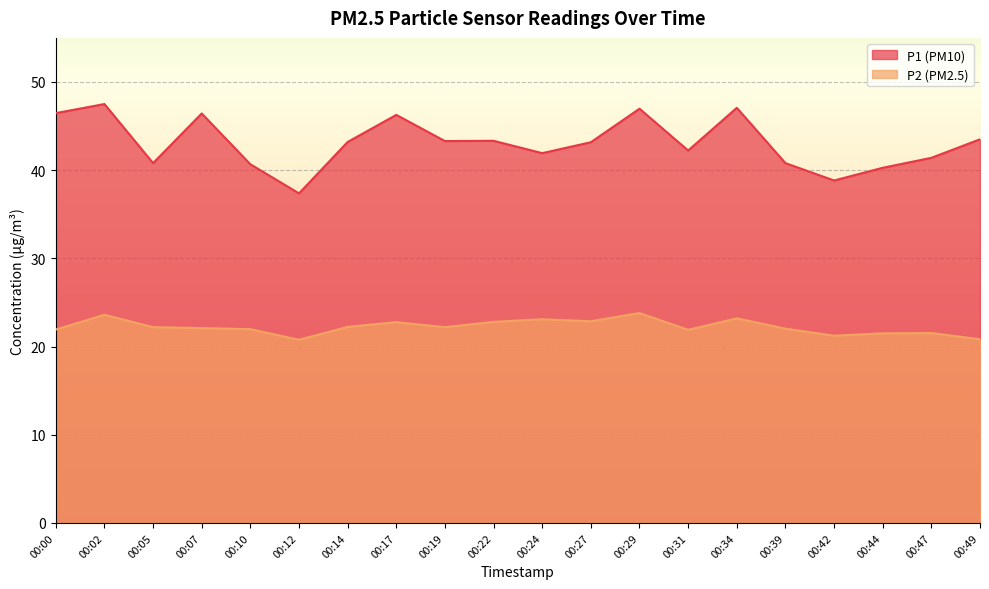

How many data points does each series have?

20